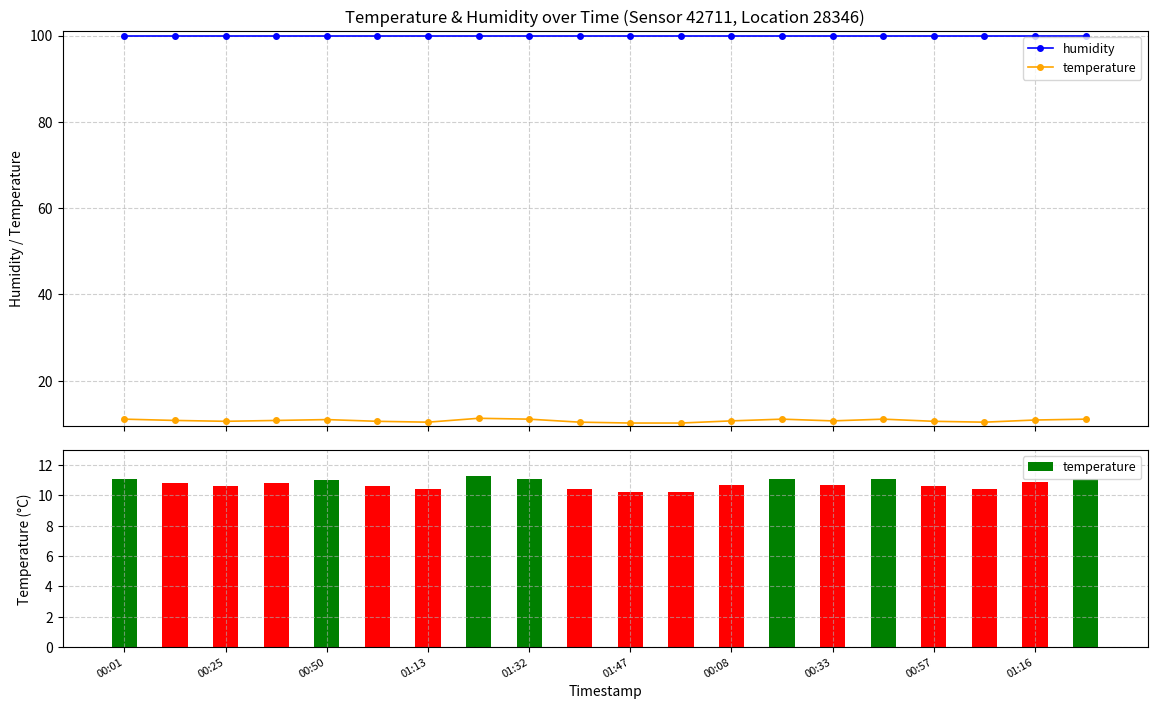

At 00:33, list the series in order from largest to smallest.

humidity, temperature